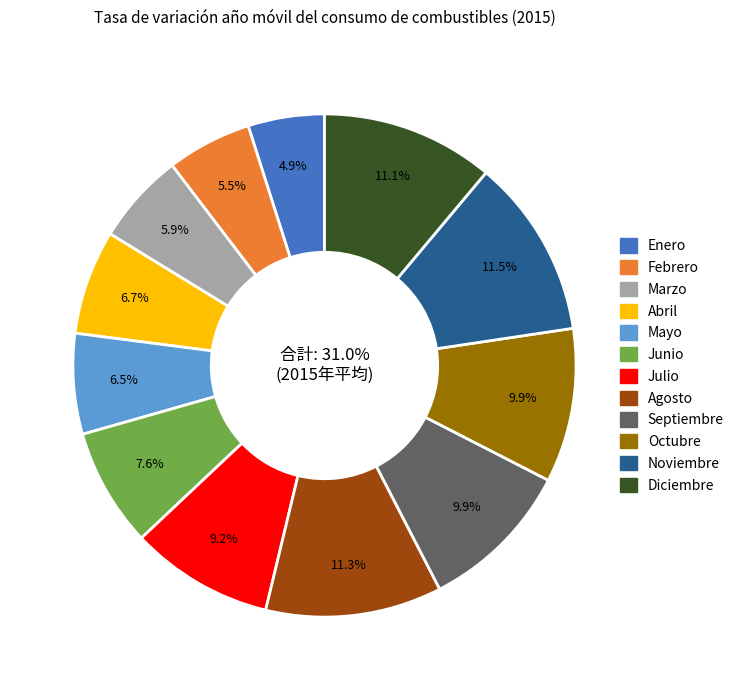

To the nearest percent, what is the combined percentage of Febrero and Diciembre?

17%